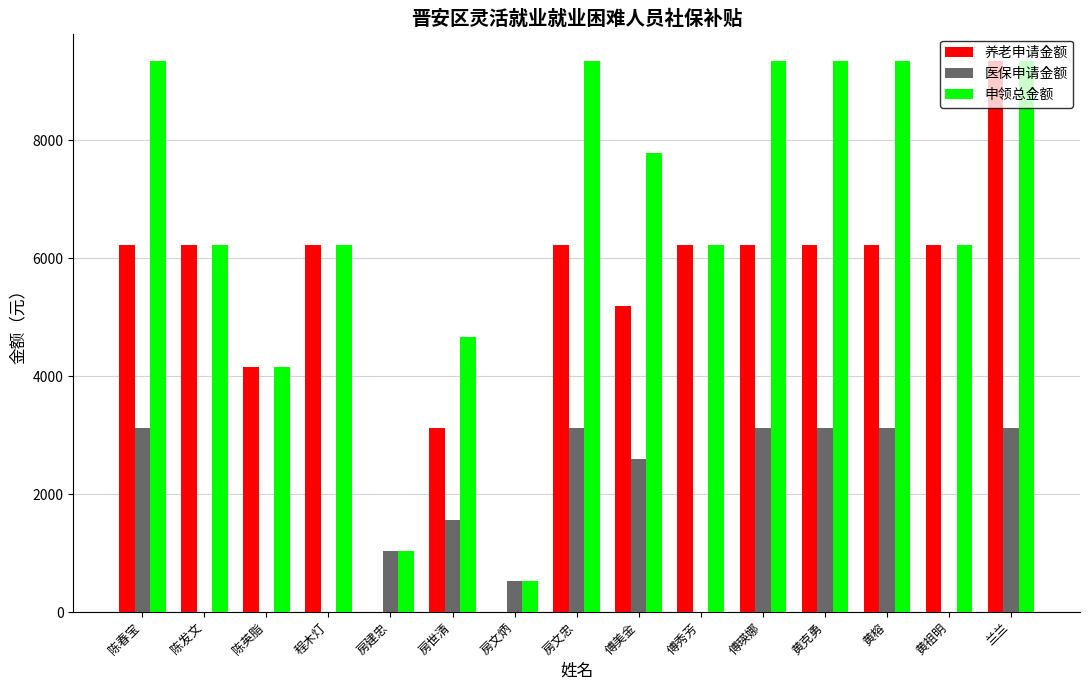

Between 黄榕 and 兰兰, which series saw the biggest shift?

养老申请金额